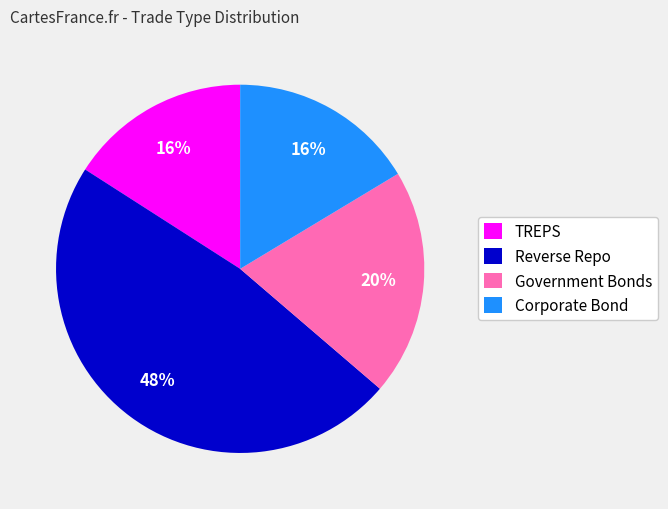

Is it true that Government Bonds is 12% of the pie?

False